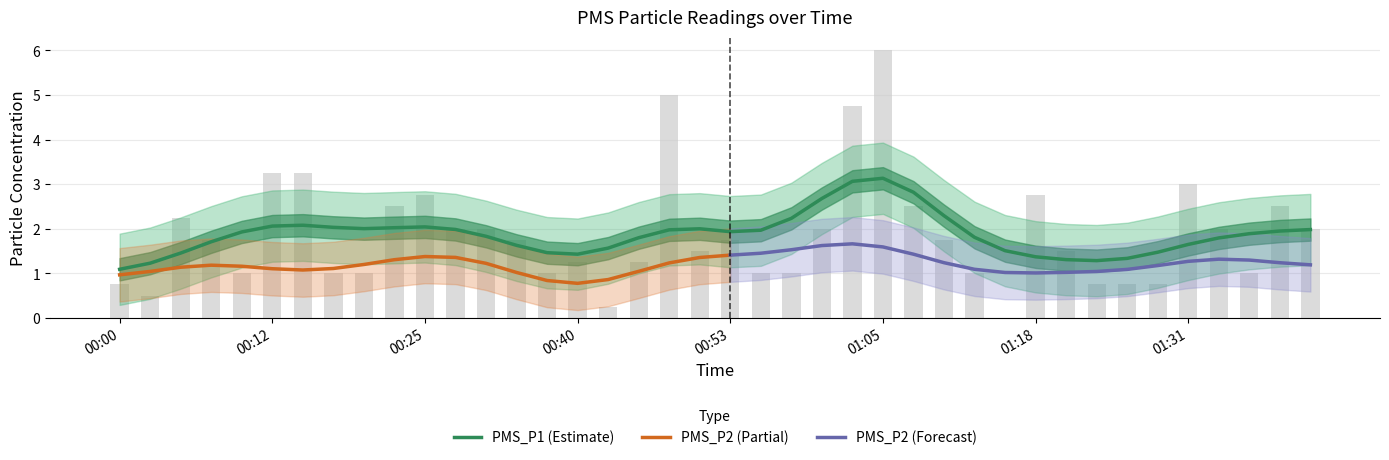

What is the highest value of the PMS_P1 (Estimate) series?

3.1